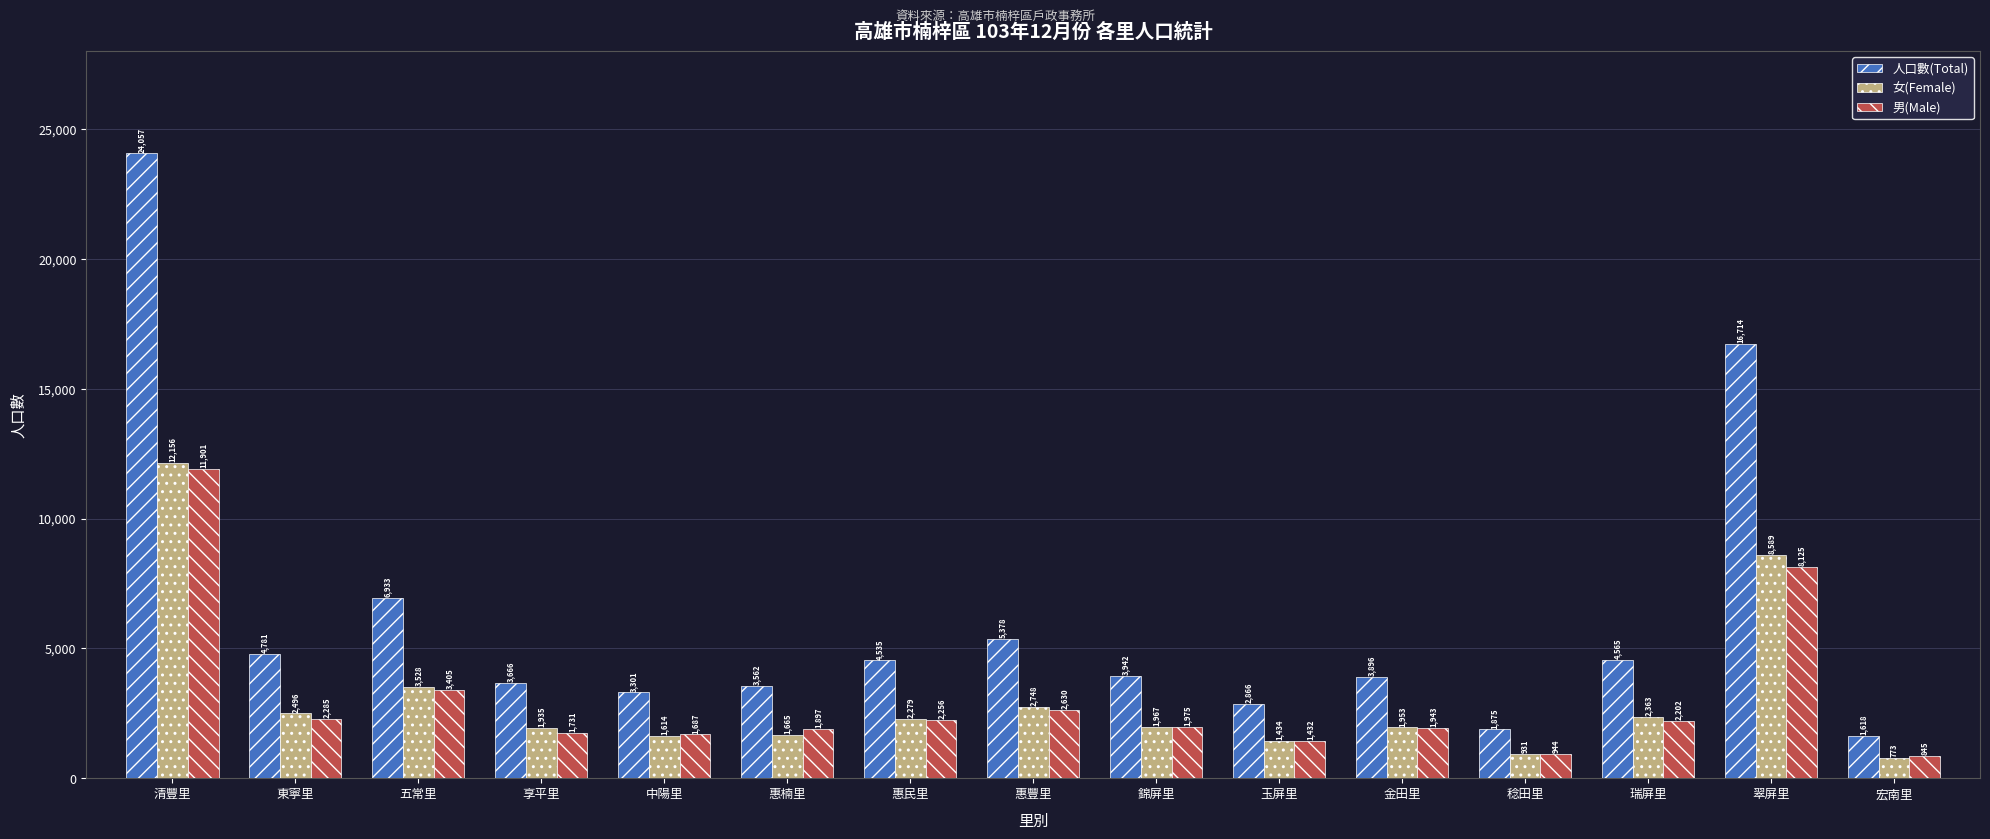

How many groups of bars are there?

15